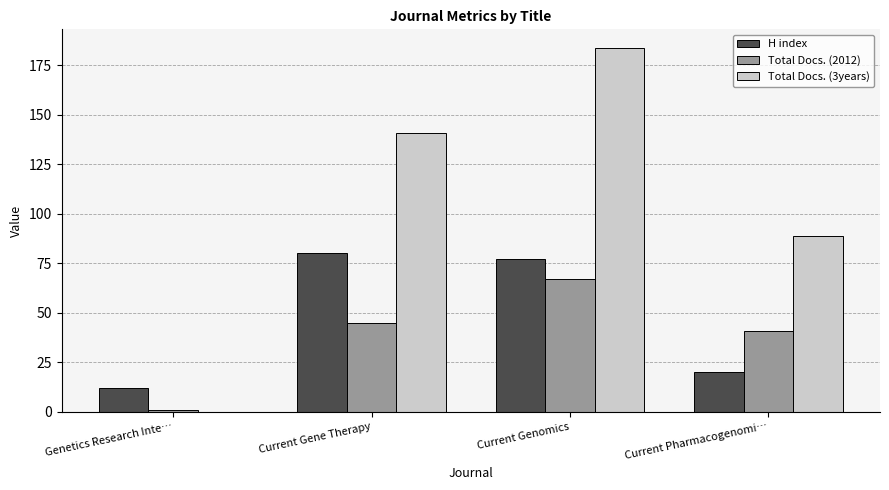

What is the maximum value shown in the chart?

184